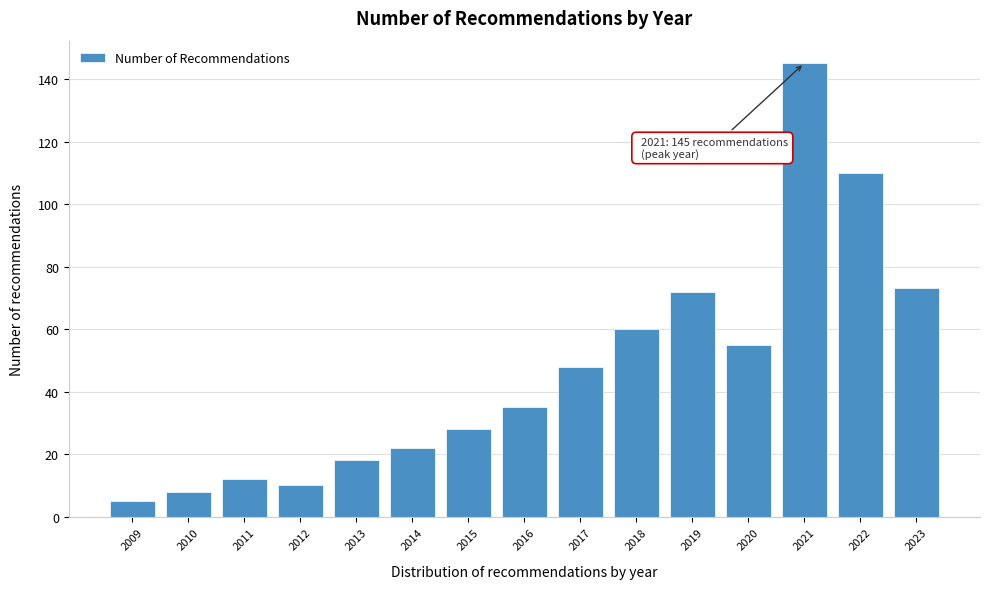

Reading left to right, extract all data points from this chart.

5	8	12	10	18	22	28	35	48	60	72	55	145	110	73